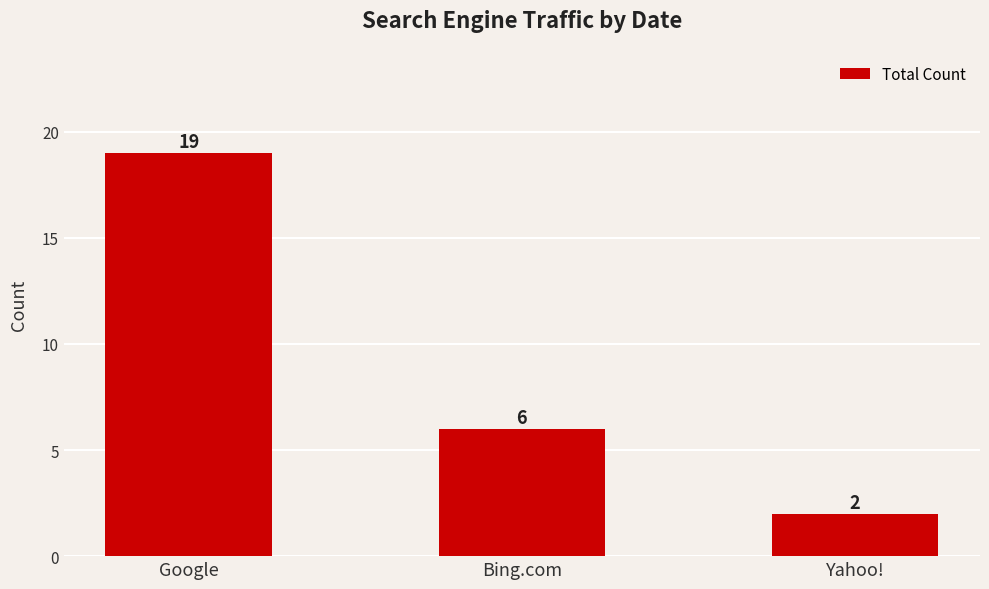

Where is the data nearest to the value 10?

Bing.com